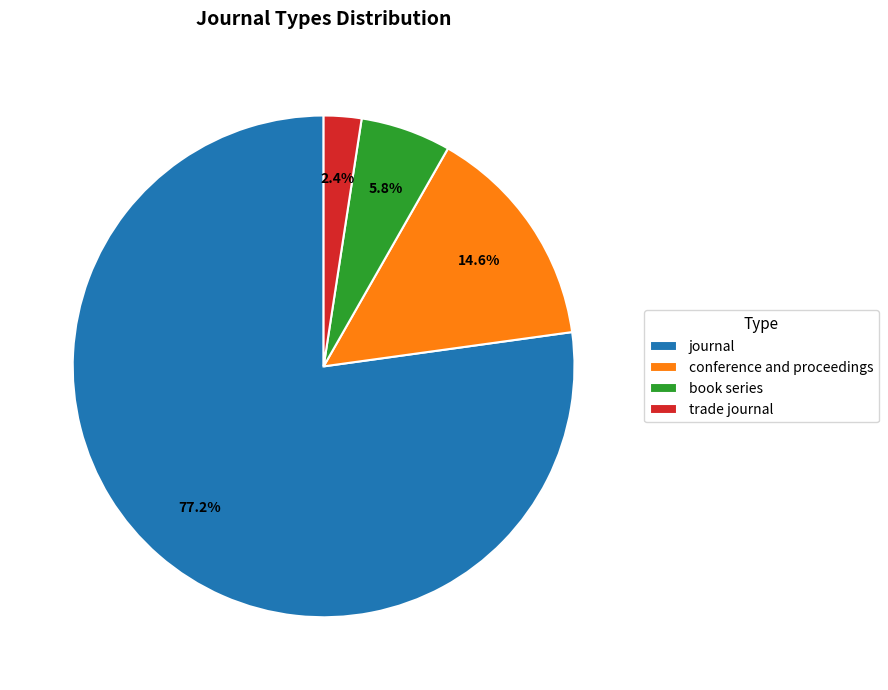

How many slices are in this pie chart?

4